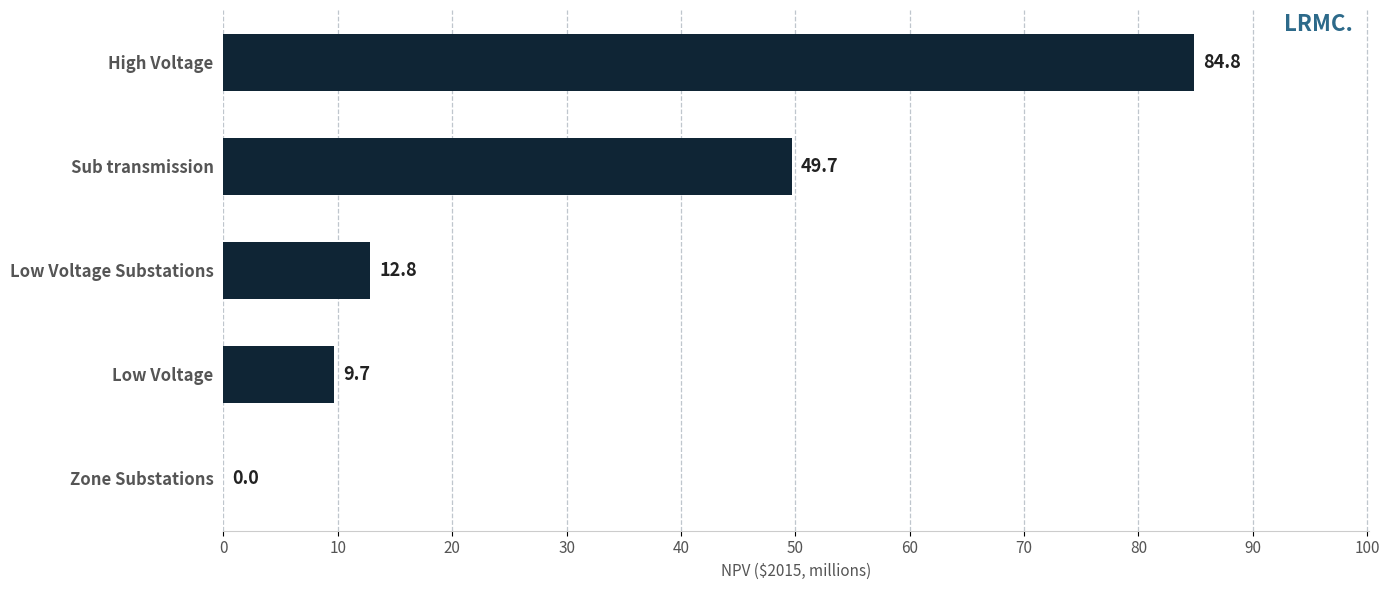

The value at Sub transmission is 69.3. True or false?

False